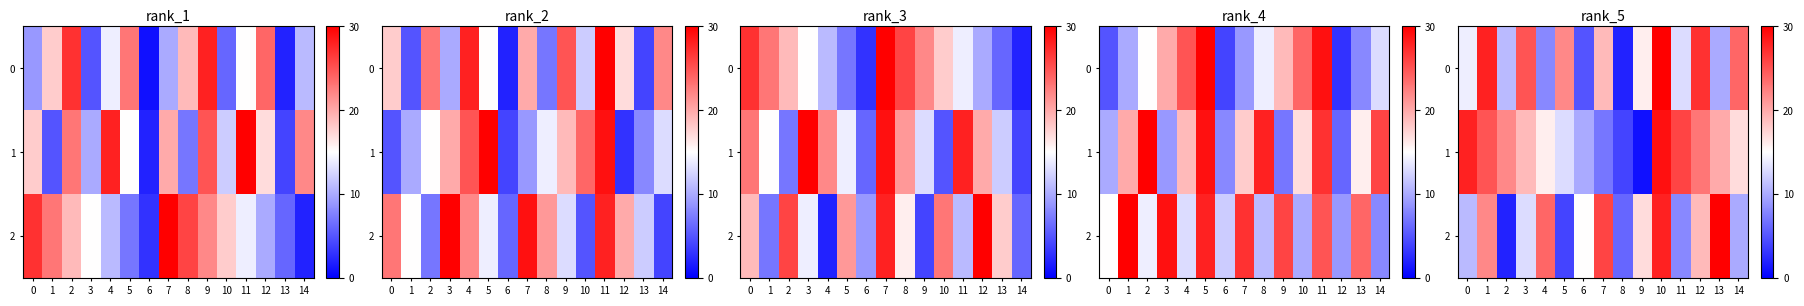

At which category is the sum across all series the highest?

10